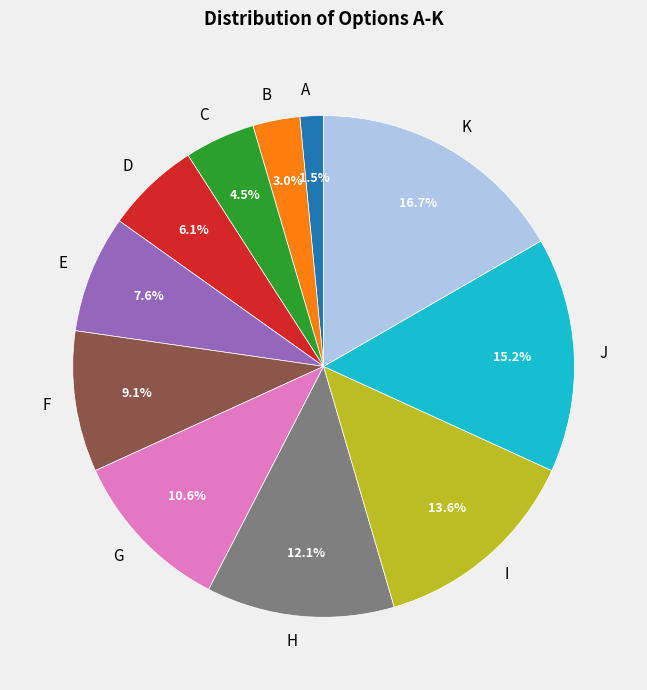

What percentage is NOT represented by I?

86.4%